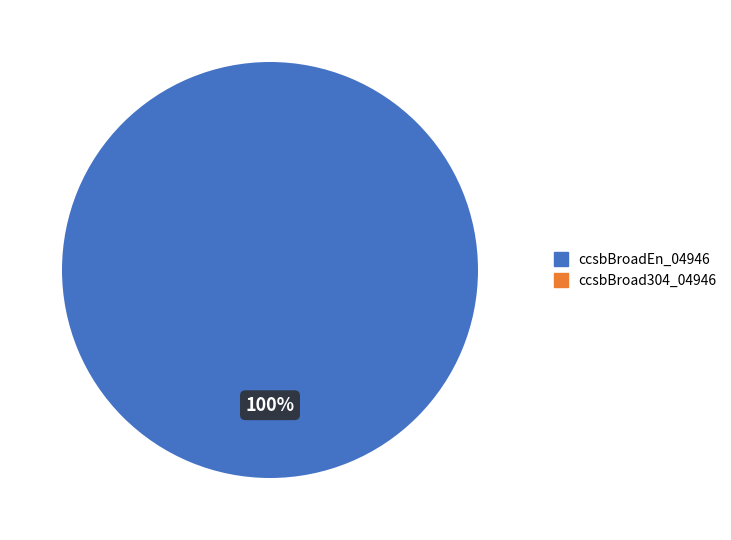

To the nearest percent, what is the difference between the largest and smallest slice percentages?

100%